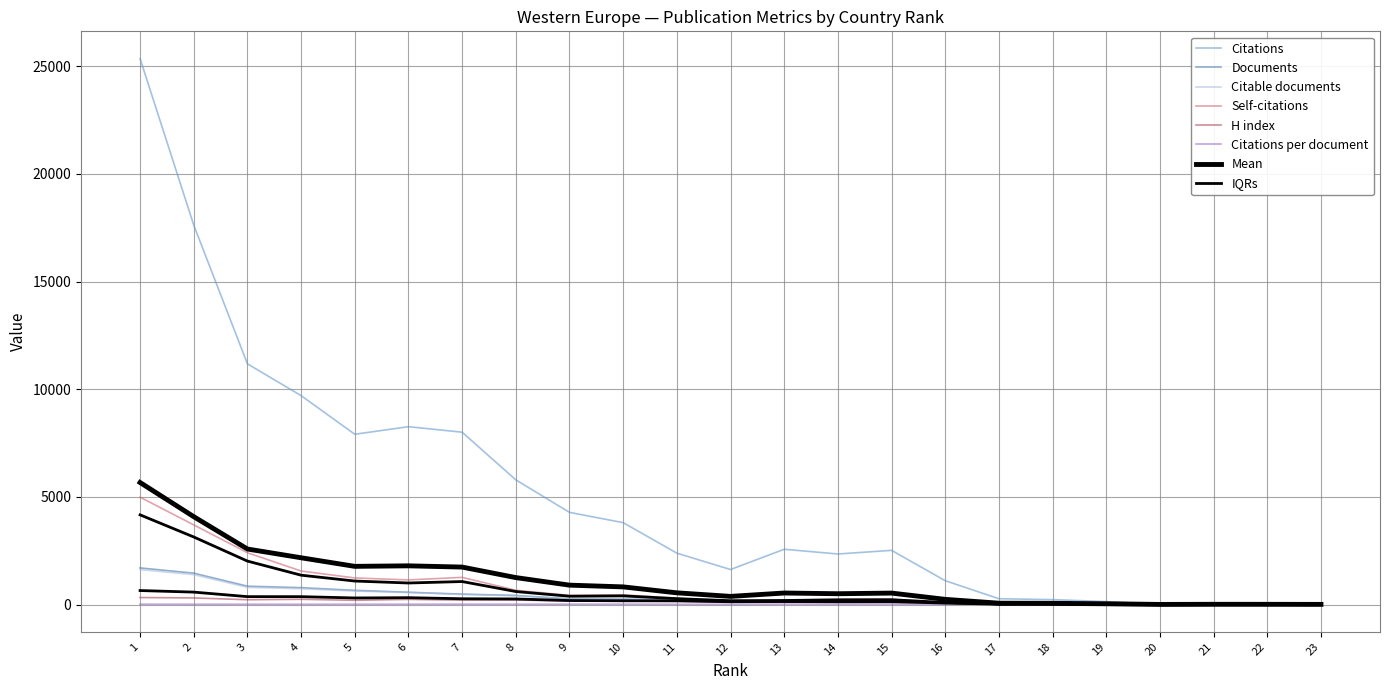

The Citable documents series shows 1.3 at 20. True or false?

False